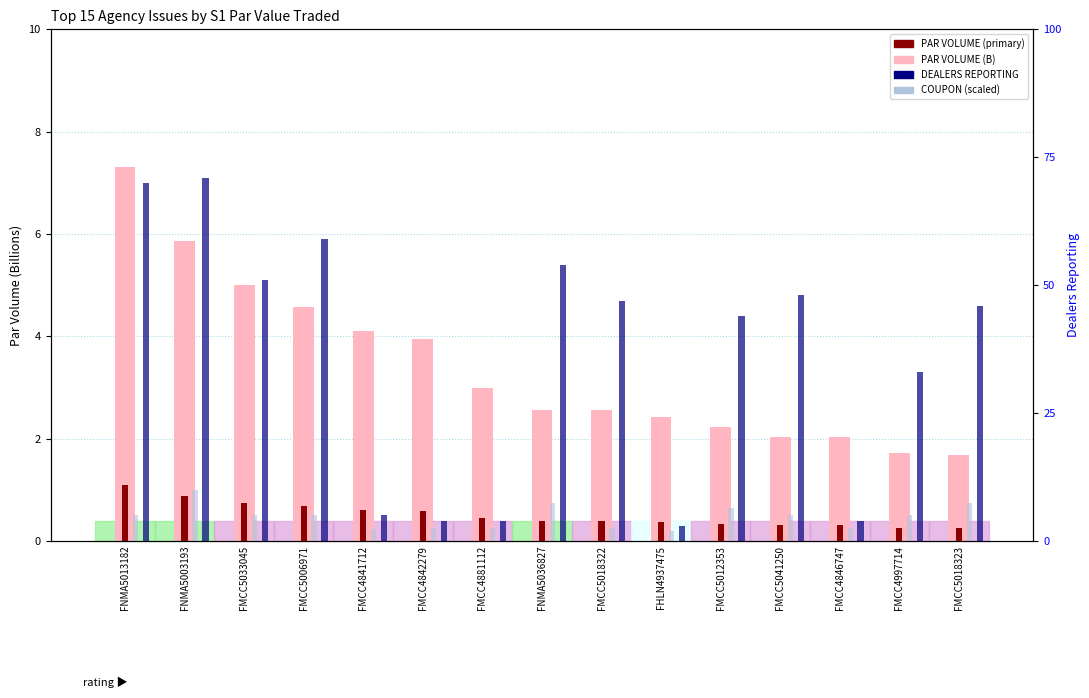

What is the difference between the PAR VOLUME (B) values at FMCC4881112 and FNMA5003193?

2.9